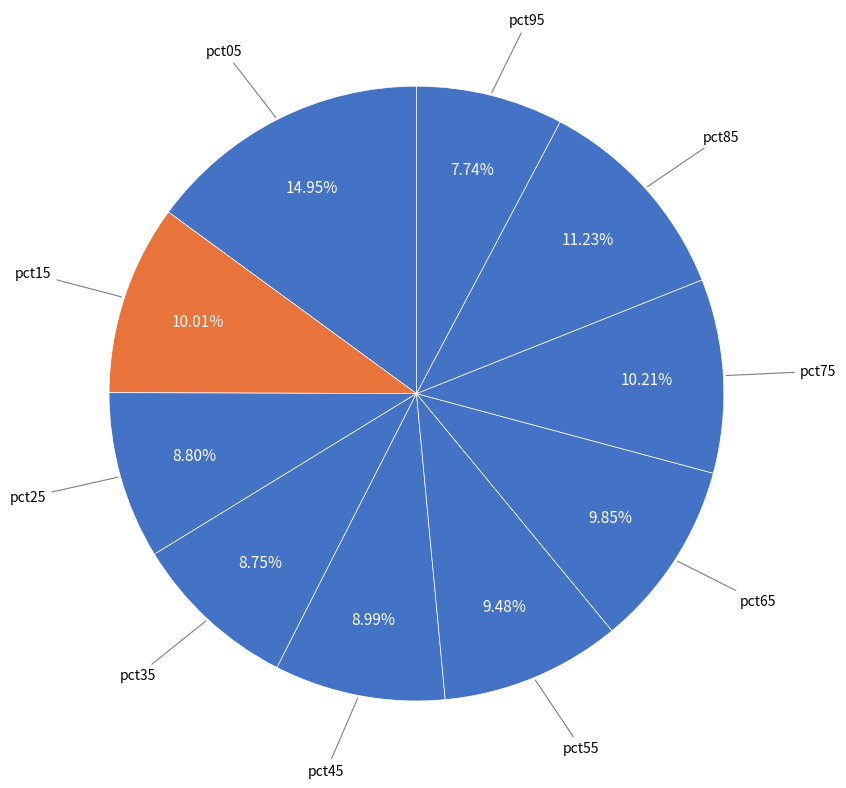

Count the number of slices in the pie.

10